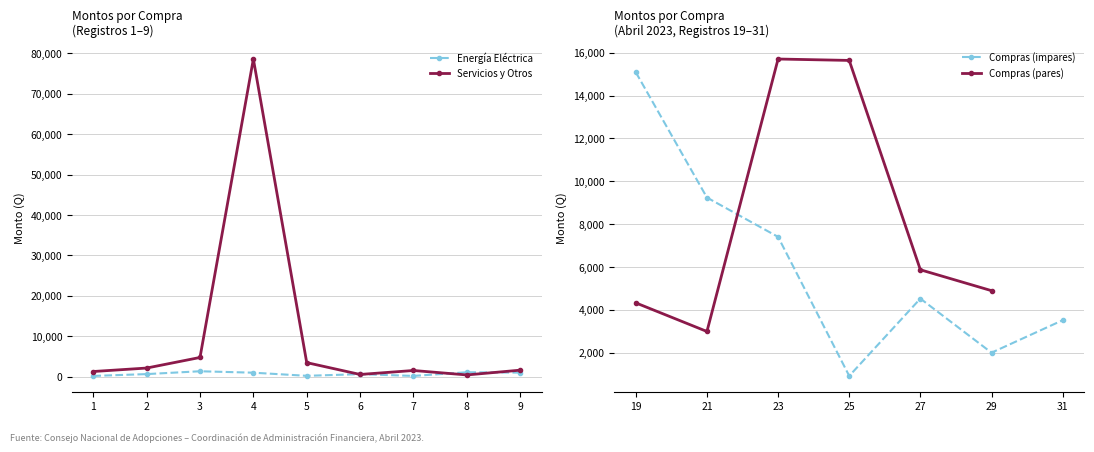

At which label is Energia Electrica closest to 730?

2